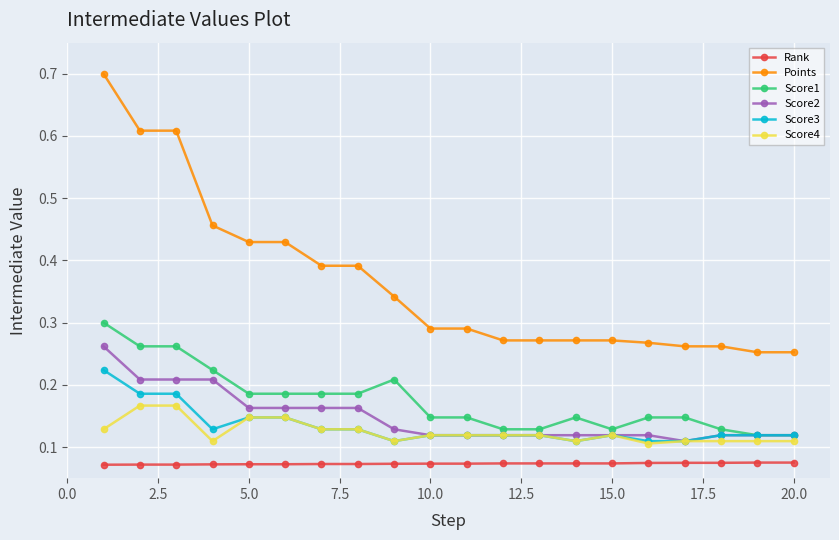

What is the highest value of the Points series?

0.7